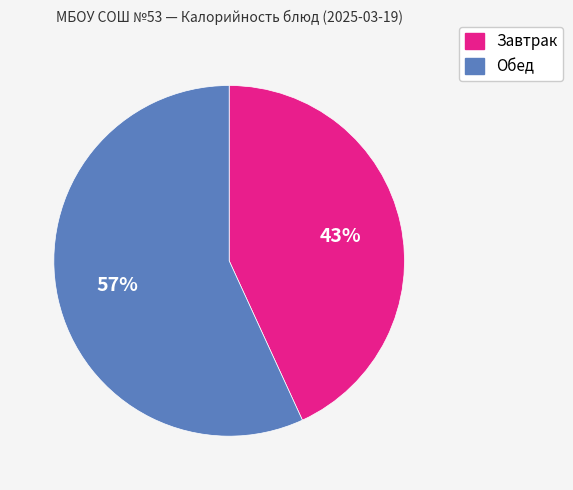

Count the number of slices in the pie.

2